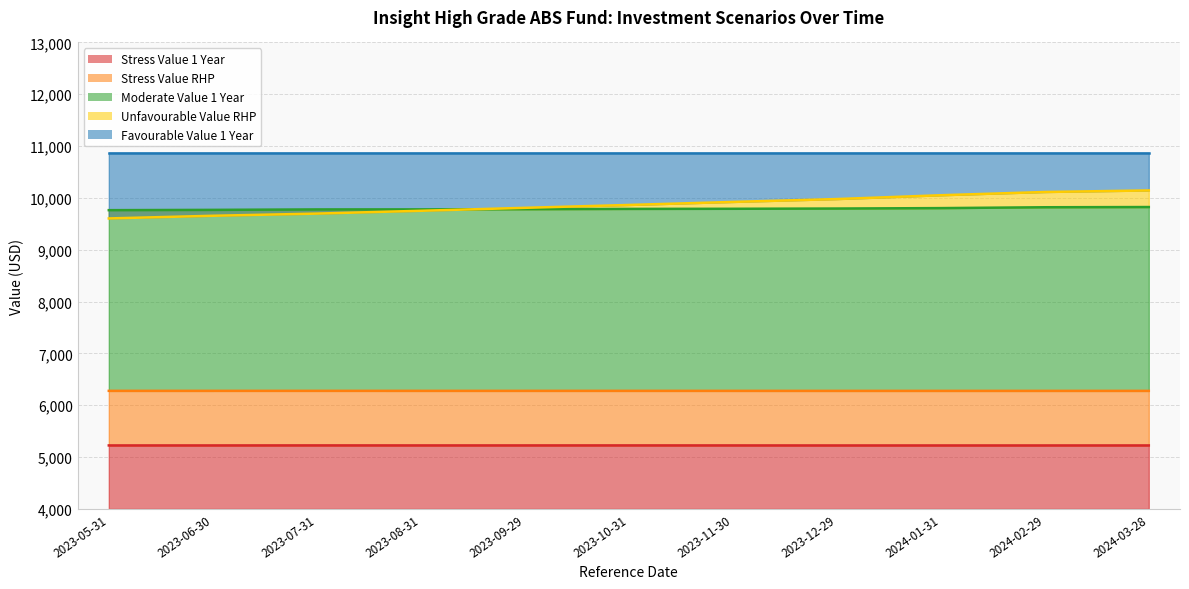

What is the value of the Stress Value 1 Year point at the 1st from the left?

5225.5